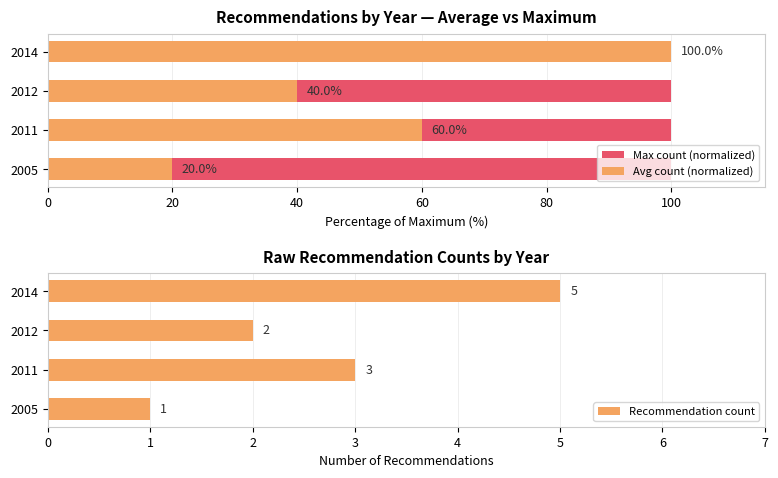

What is the sum of the Recommendation count values at 2012 and 2014?

7